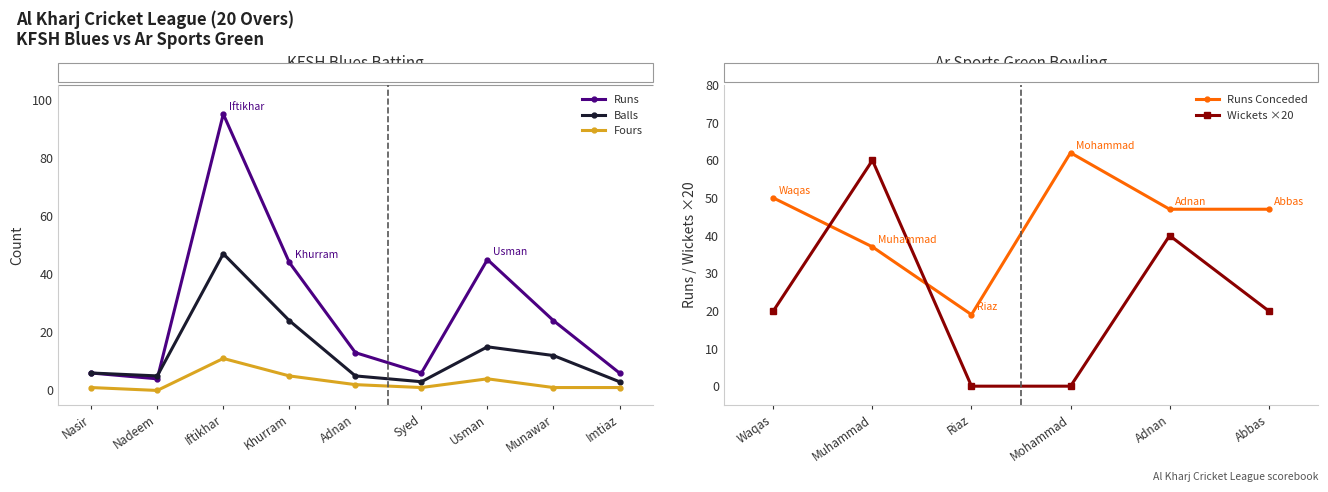

True or false: Fours has more than 0 interior local peaks.

True